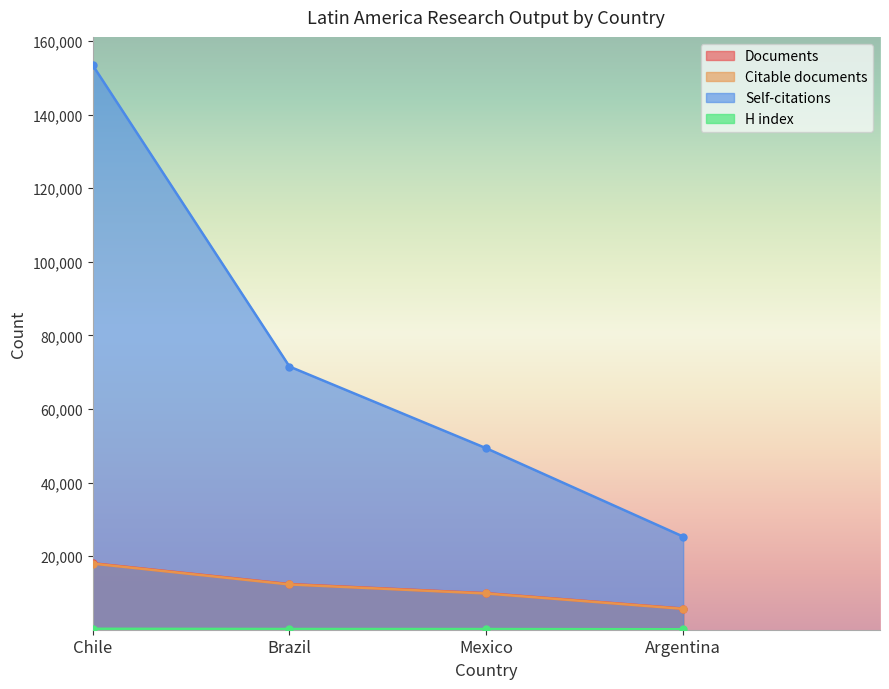

How many categories are shown in the chart?

4